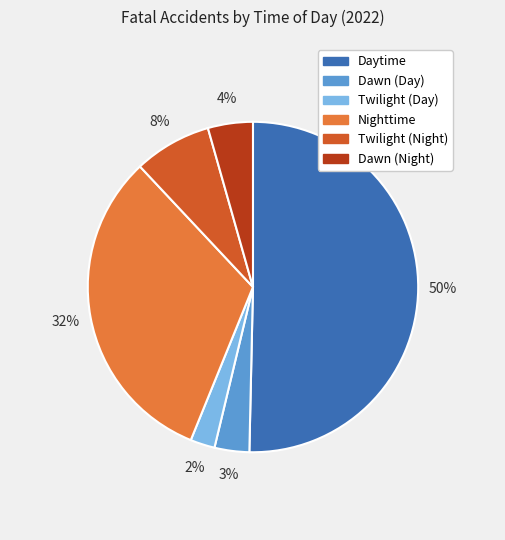

To the nearest percent, what portion does Twilight (Night) represent?

8%